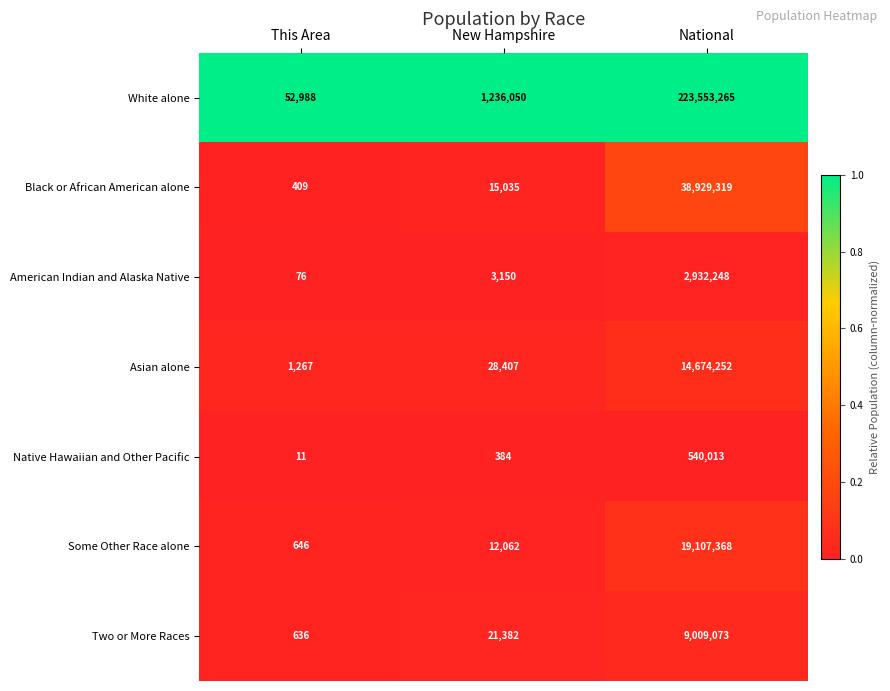

What is the highest value of the Two or More Races series?

9009073